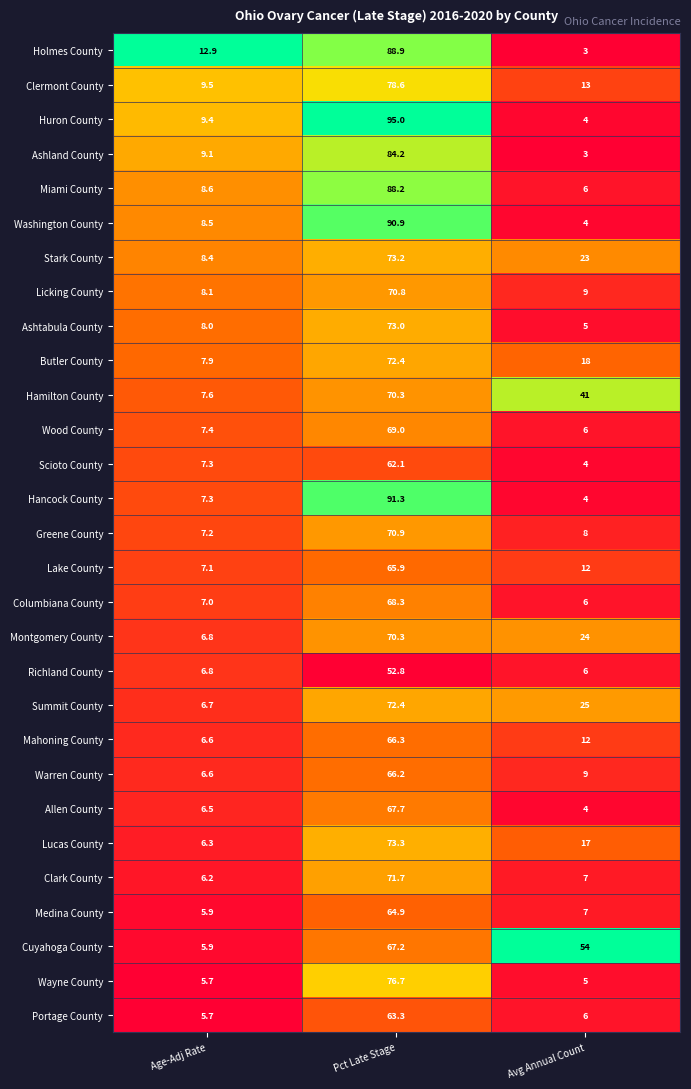

Is the value of Portage County at Pct Late Stage greater than the value of Greene County at Age-Adj Rate?

Yes